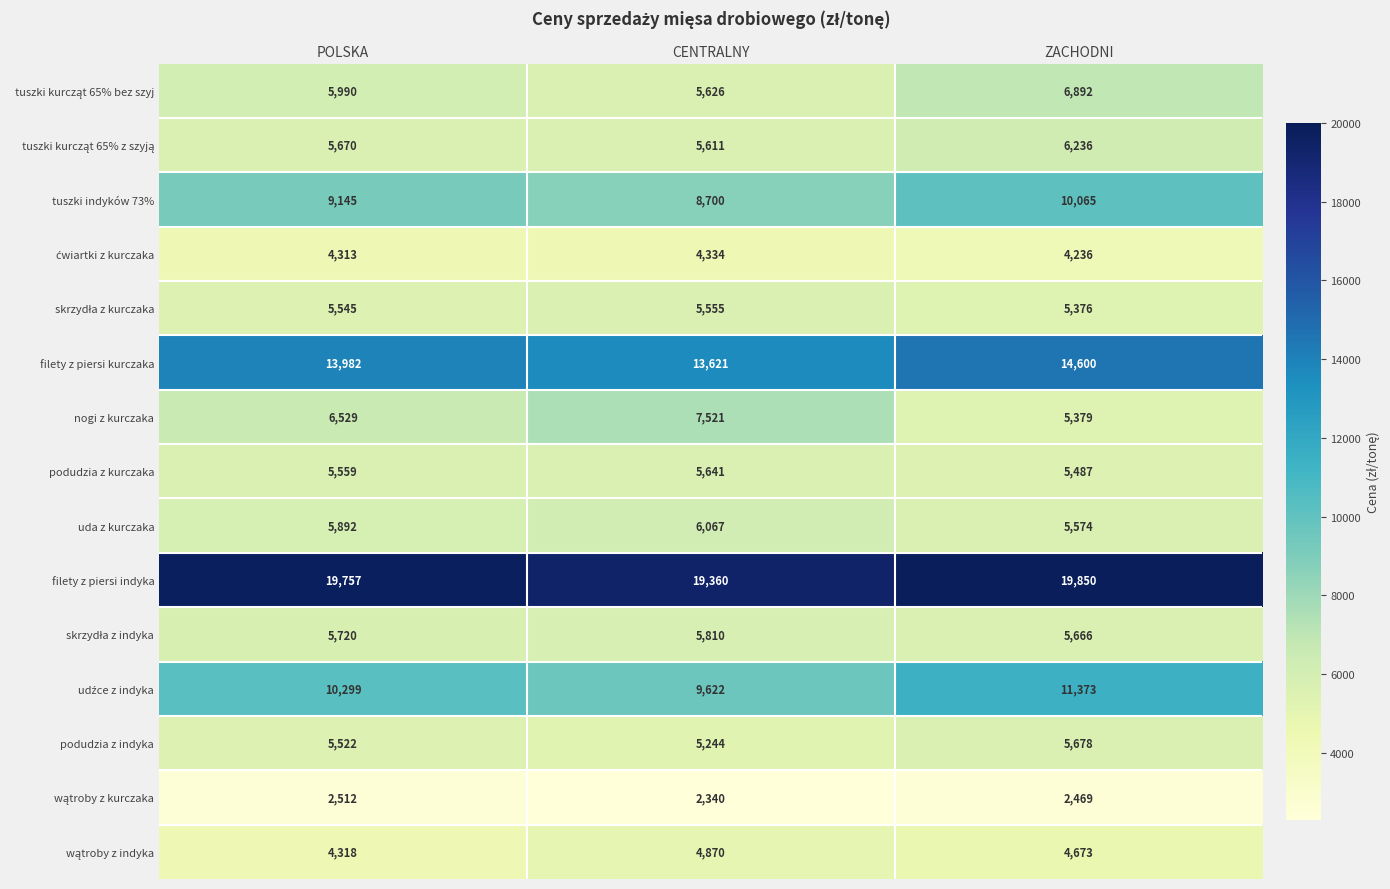

What is the difference between the maximum and minimum values in the filety z piersi indyka series?

490